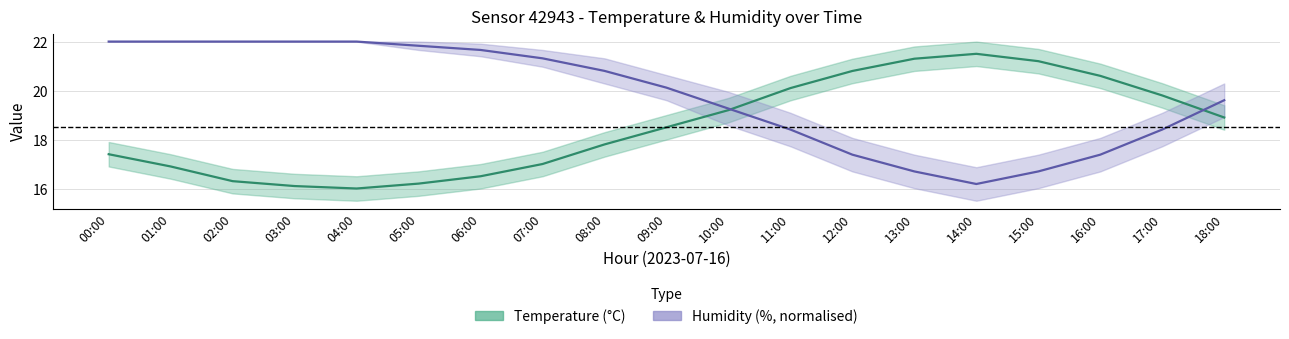

What position from the right is 12:00?

7